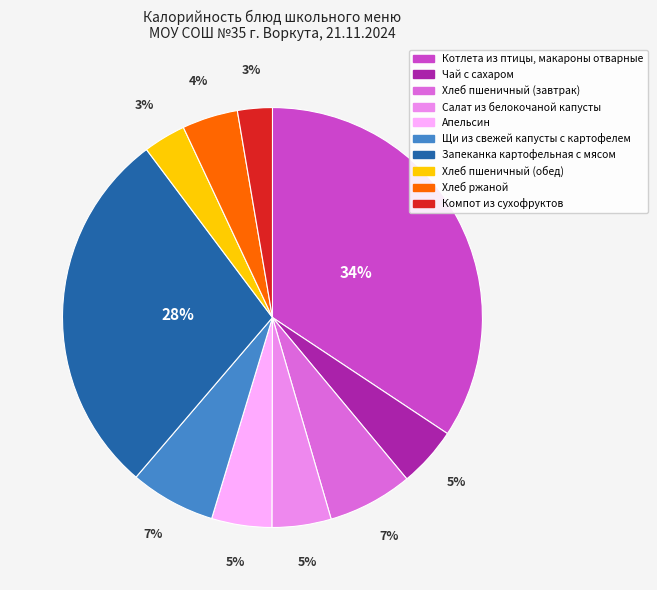

The Хлеб пшеничный (обед) slice represents 3% of the pie. True or false?

True